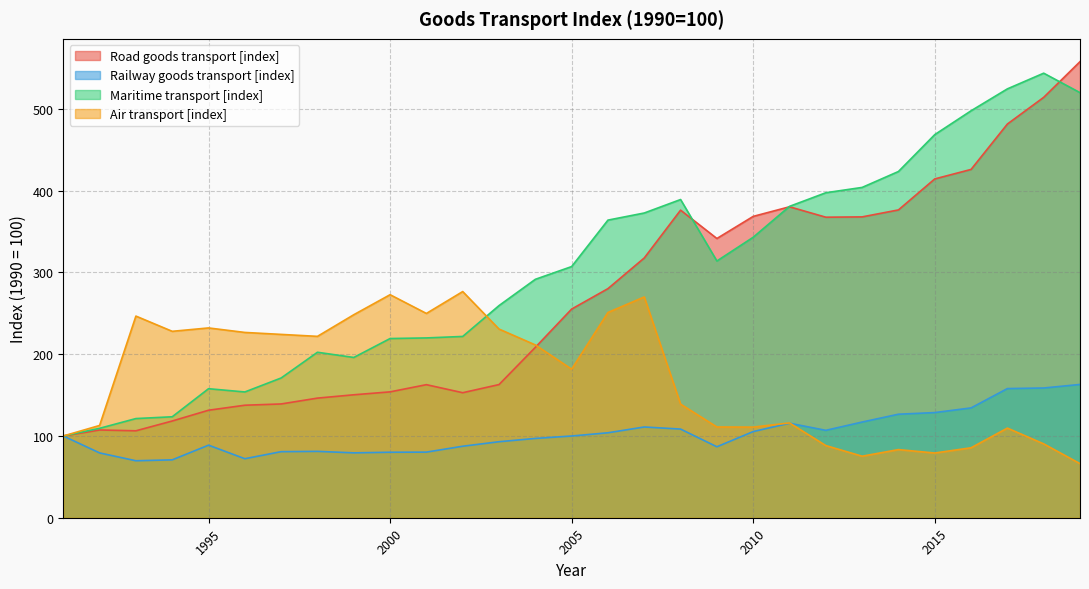

List the series in order of their overall mean, highest first.

Maritime transport [index], Road goods transport [index], Air transport [index], Railway goods transport [index]